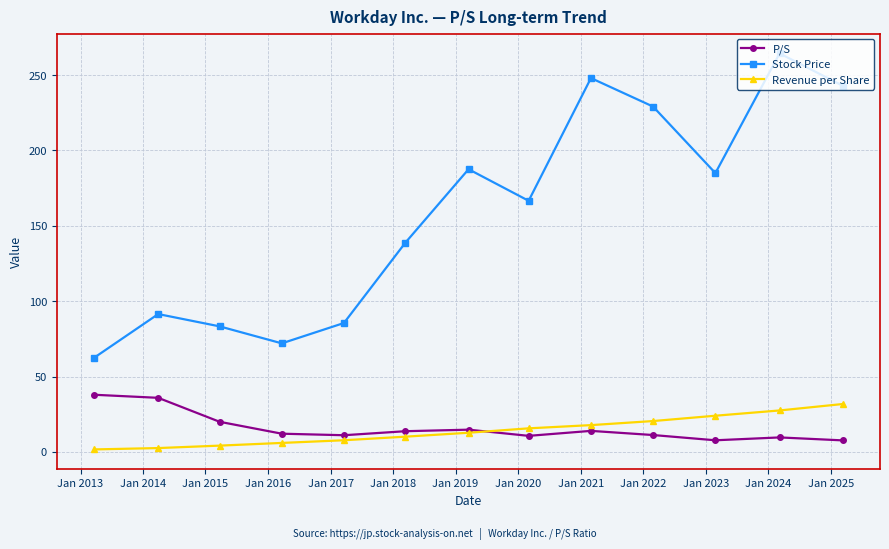

What is the maximum value shown in the chart?

264.3